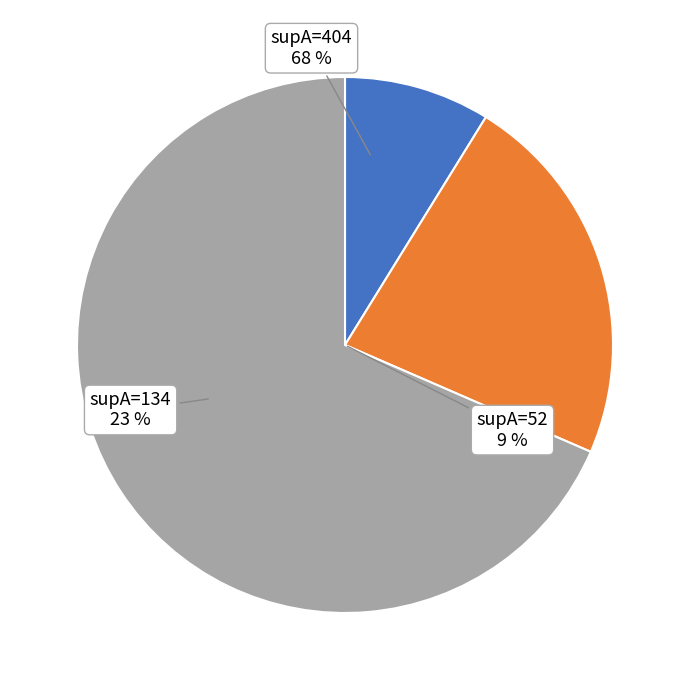

To the nearest percent, what is the difference between the largest and smallest slice percentages?

60%